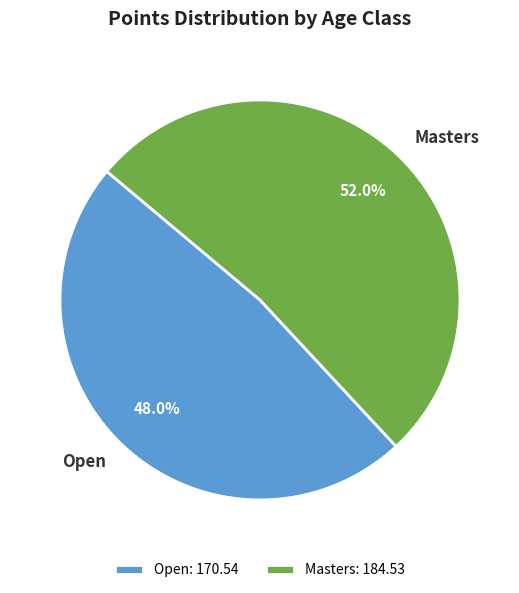

Which category has the smallest portion of the pie?

Open